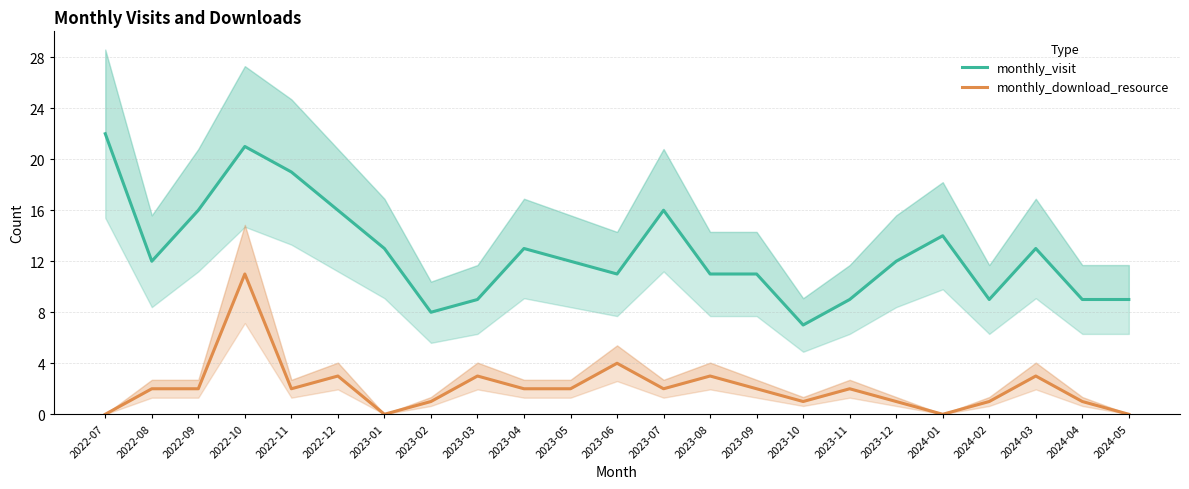

What is the label of the 4th point from the right?

2024-02